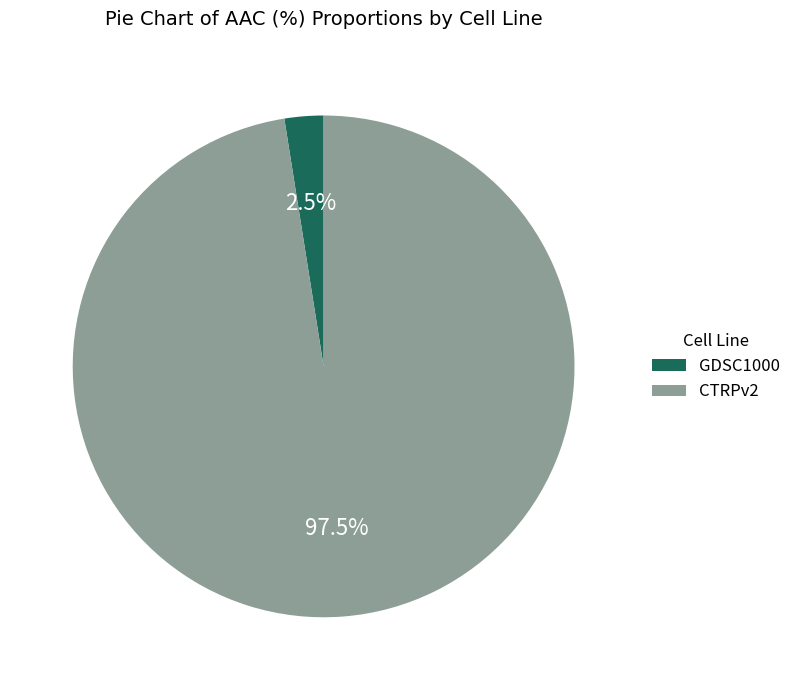

How many slices are in this pie chart?

2